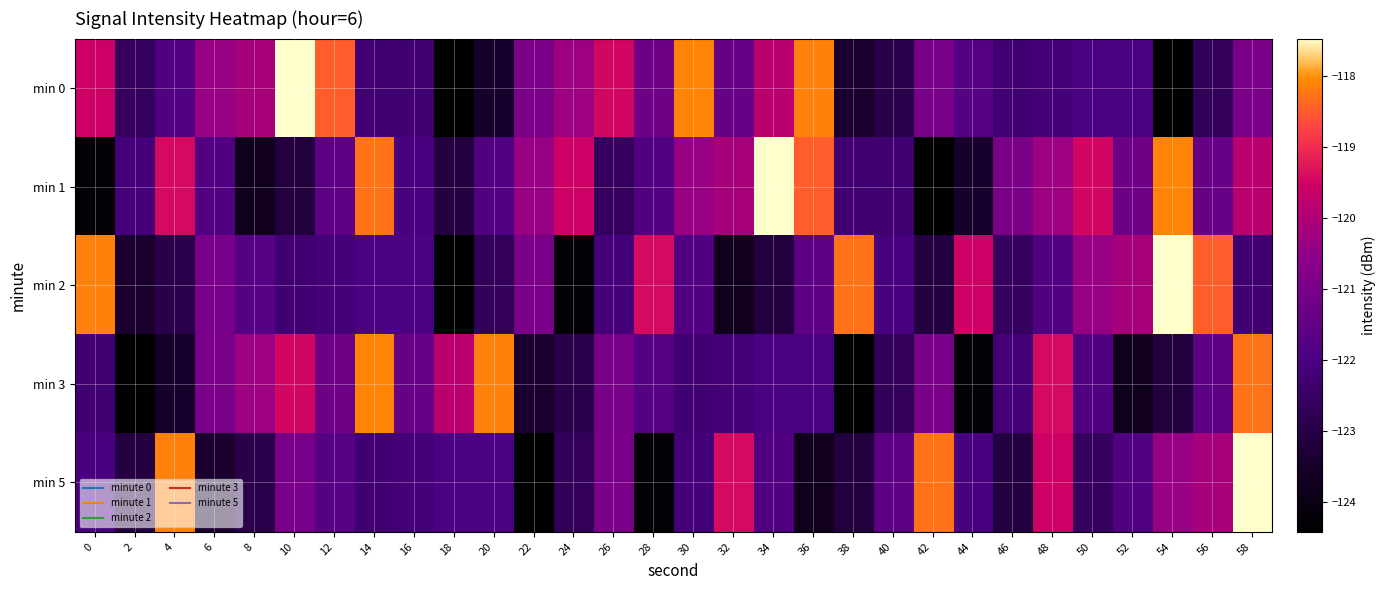

Reading left to right, what are all the values shown in this chart?

min 0: 0=-119.5	2=-122.6	4=-121.8	6=-120.4	8=-120.2	10=-117.5	12=-118.5	14=-122.2	16=-122.2	18=-124.4	20=-123.5	22=-120.9	24=-120.3	26=-119.5	28=-121.2	30=-118.1	32=-121.3	34=-119.8	36=-118.1	38=-123.4	40=-122.9	42=-121.0	44=-121.7	46=-122.3	48=-122.2	50=-121.9	52=-121.9	54=-124.4	56=-122.7	58=-121.0
min 1: 0=-124.3	2=-122.1	4=-119.4	6=-121.9	8=-123.7	10=-123.1	12=-121.6	14=-118.3	16=-122.0	18=-123.1	20=-121.9	22=-120.4	24=-119.5	26=-122.6	28=-121.8	30=-120.4	32=-120.2	34=-117.5	36=-118.5	38=-122.2	40=-122.2	42=-124.4	44=-123.5	46=-120.9	48=-120.3	50=-119.5	52=-121.2	54=-118.1	56=-121.3	58=-119.8
min 2: 0=-118.1	2=-123.4	4=-122.9	6=-121.0	8=-121.7	10=-122.3	12=-122.2	14=-121.9	16=-121.9	18=-124.4	20=-122.7	22=-121.0	24=-124.3	26=-122.1	28=-119.4	30=-121.9	32=-123.7	34=-123.1	36=-121.6	38=-118.3	40=-122.0	42=-123.1	44=-119.5	46=-122.6	48=-121.8	50=-120.4	52=-120.2	54=-117.5	56=-118.5	58=-122.2
min 3: 0=-122.2	2=-124.4	4=-123.5	6=-120.9	8=-120.3	10=-119.5	12=-121.2	14=-118.1	16=-121.3	18=-119.8	20=-118.1	22=-123.4	24=-122.9	26=-121.0	28=-121.7	30=-122.3	32=-122.2	34=-121.9	36=-121.9	38=-124.4	40=-122.7	42=-121.0	44=-124.3	46=-122.1	48=-119.4	50=-121.9	52=-123.7	54=-123.1	56=-121.6	58=-118.3
min 5: 0=-122.0	2=-123.1	4=-118.1	6=-123.4	8=-122.9	10=-121.0	12=-121.7	14=-122.3	16=-122.2	18=-121.9	20=-121.9	22=-124.4	24=-122.7	26=-121.0	28=-124.3	30=-122.1	32=-119.4	34=-121.9	36=-123.7	38=-123.1	40=-121.6	42=-118.3	44=-122.0	46=-123.1	48=-119.5	50=-122.6	52=-121.8	54=-120.4	56=-120.2	58=-117.5